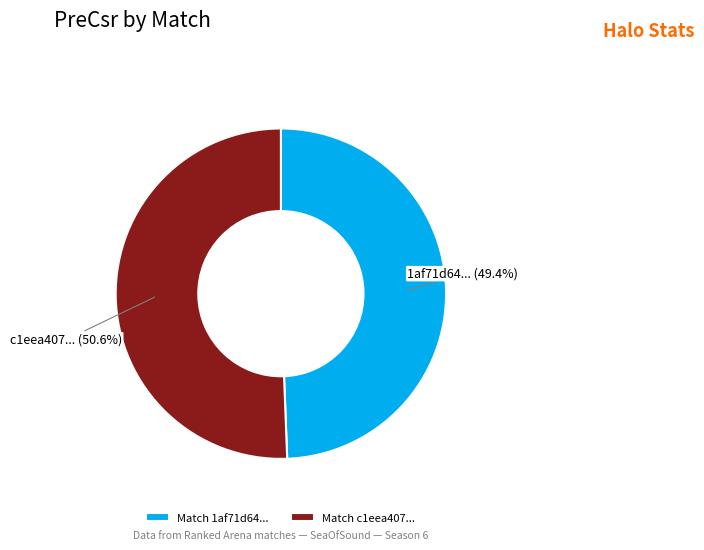

To the nearest percent, what is the difference between the largest and smallest slice percentages?

1%